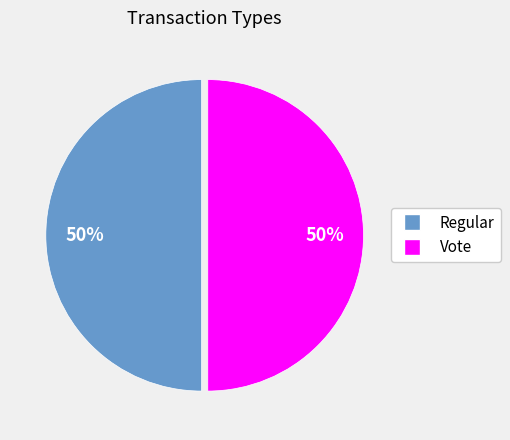

True or false: Vote accounts for 50% of the total.

True